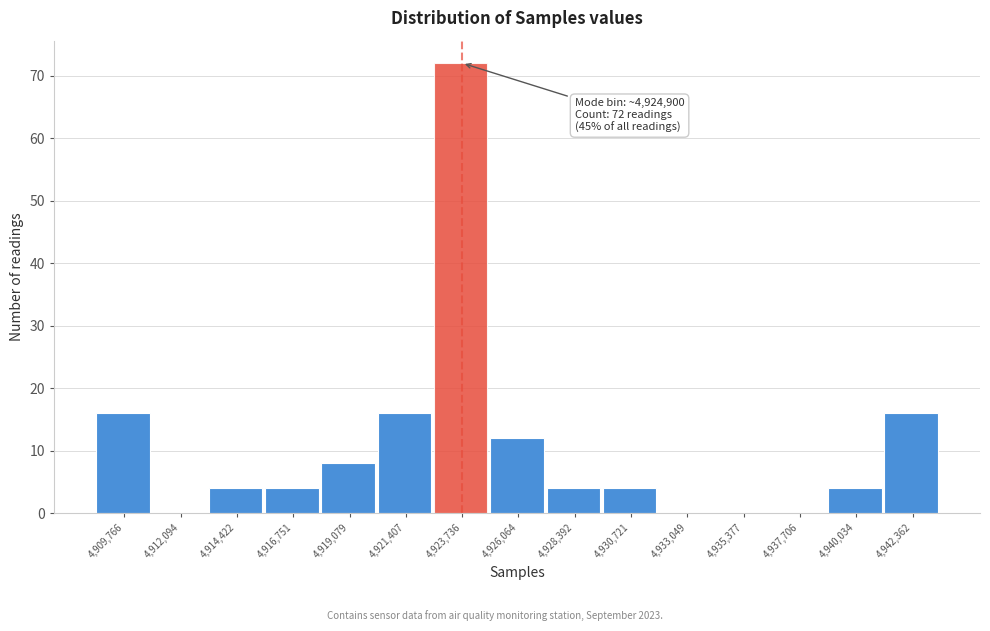

Reading left to right, list all the values displayed in this chart.

4,909,766=16	4,912,094=0	4,914,422=4	4,916,751=4	4,919,079=8	4,921,407=16	4,923,736=72	4,926,064=12	4,928,392=4	4,930,721=4	4,933,049=0	4,935,377=0	4,937,706=0	4,940,034=4	4,942,362=16